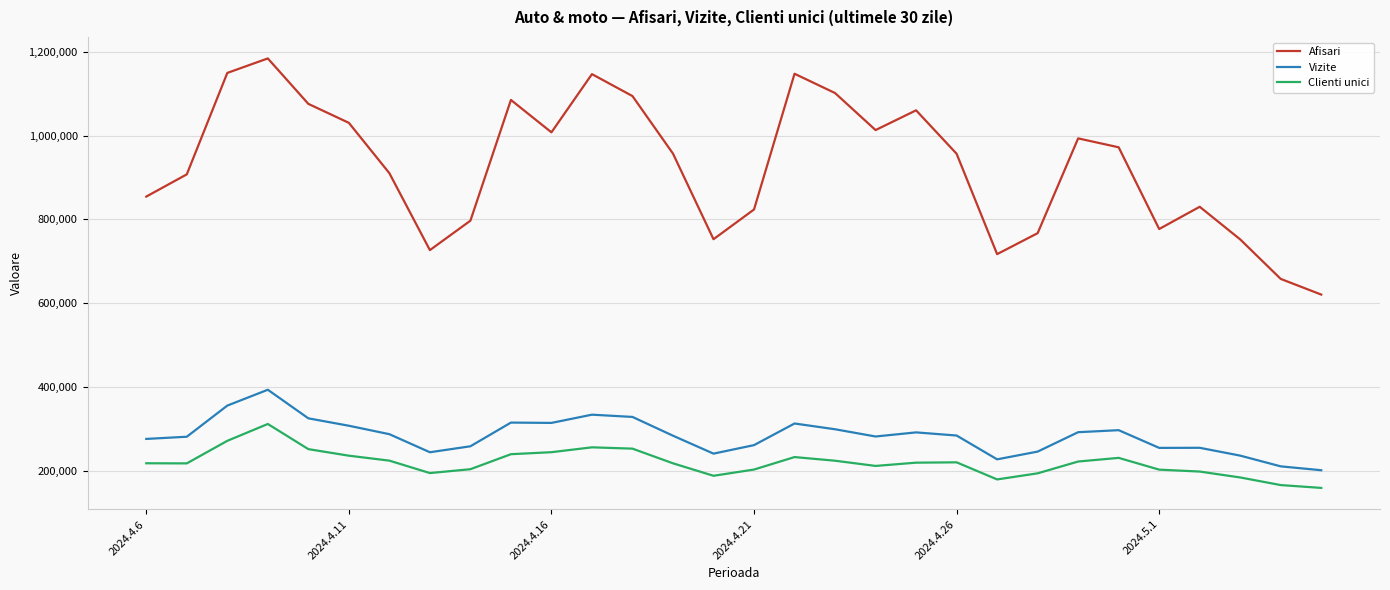

Rank the series by their maximum value, from highest to lowest.

Afisari, Vizite, Clienti unici